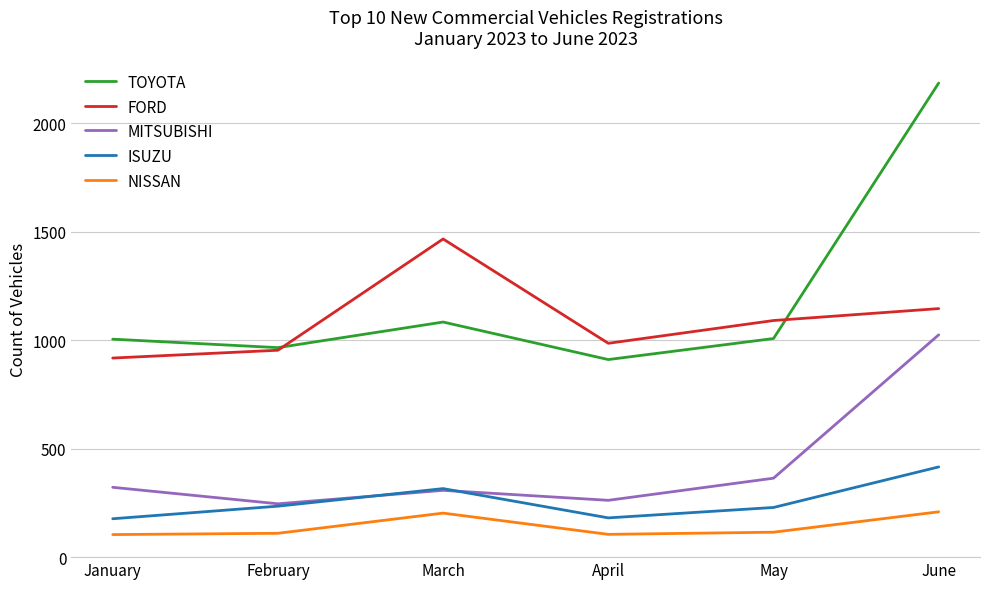

What is the difference between the highest and lowest values at February?

856